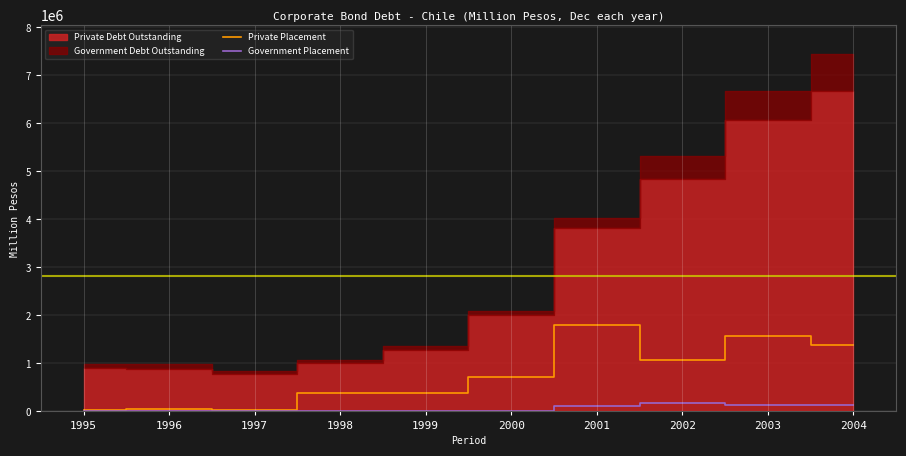

Is the value of Private Placement at 1999 greater than the value of Government Placement at 2003?

Yes